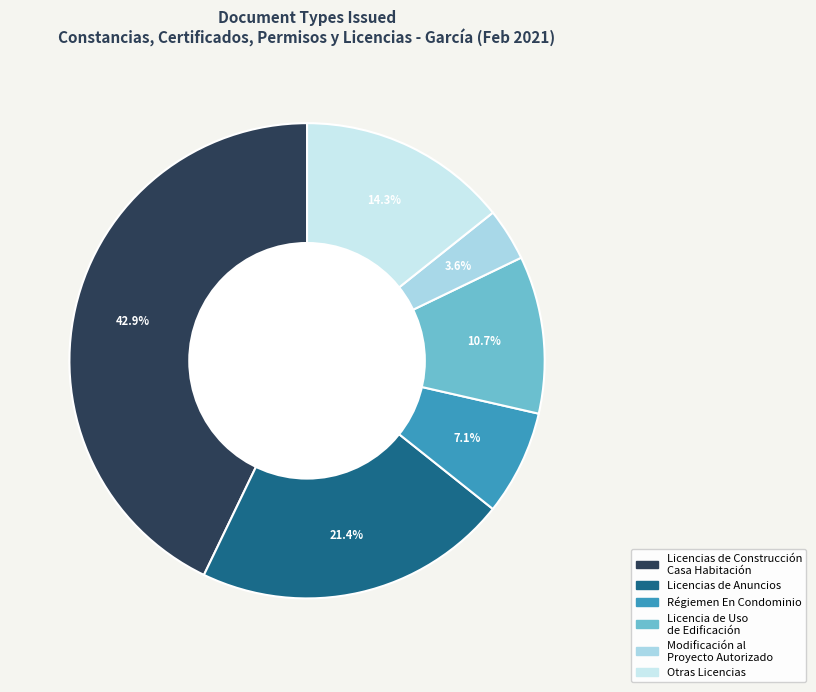

How many segments does this pie chart have?

6